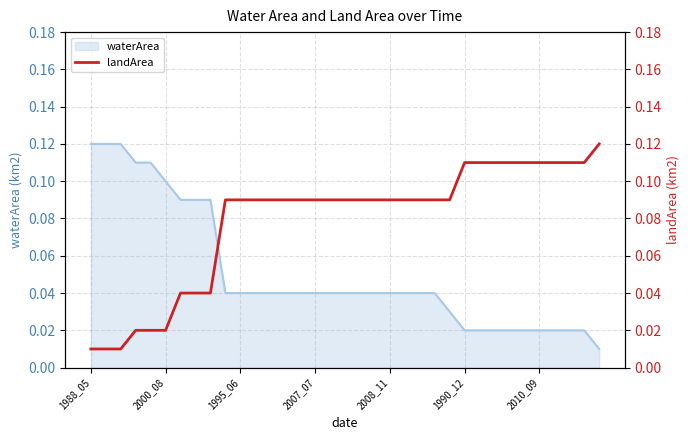

What position from the right is 1990_12?

10